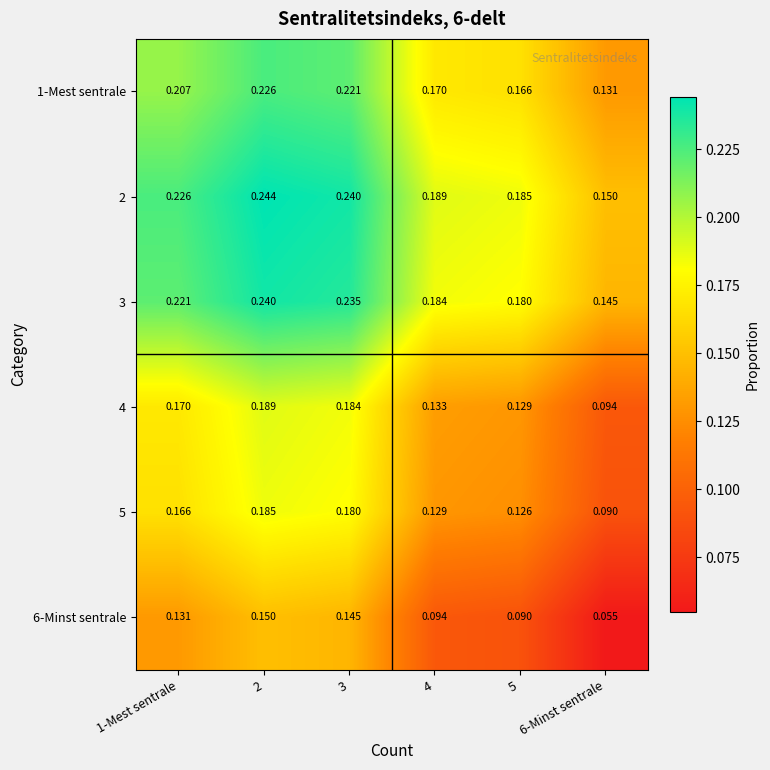

Is the value of 4 at 5 greater than the value of 1-Mest sentrale at 2?

No